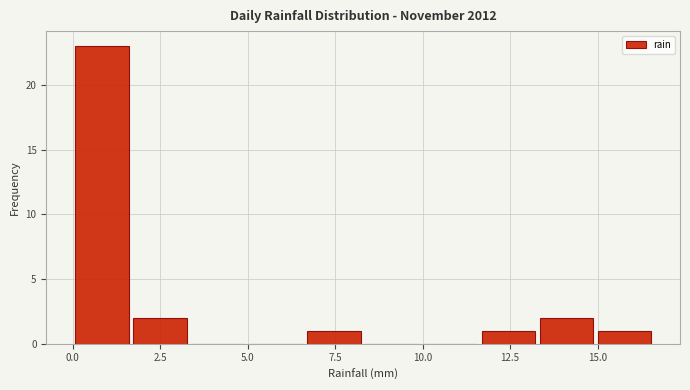

Read against the x-axis, roughly where is the centre of the tallest bar?

1.0